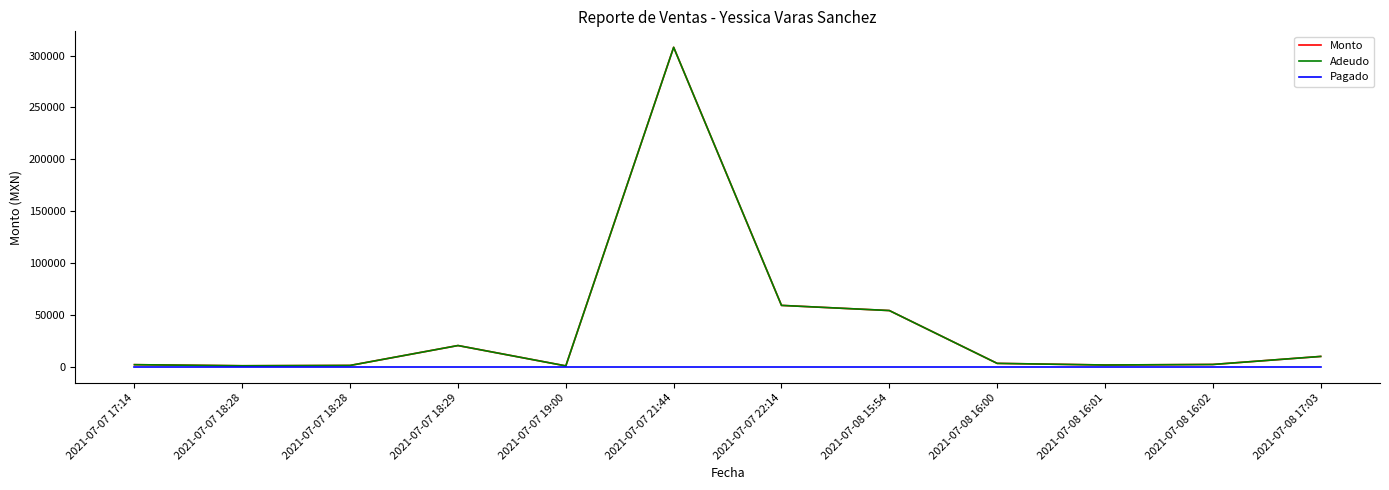

At which label does Monto reach its peak?

2021-07-07 21:44